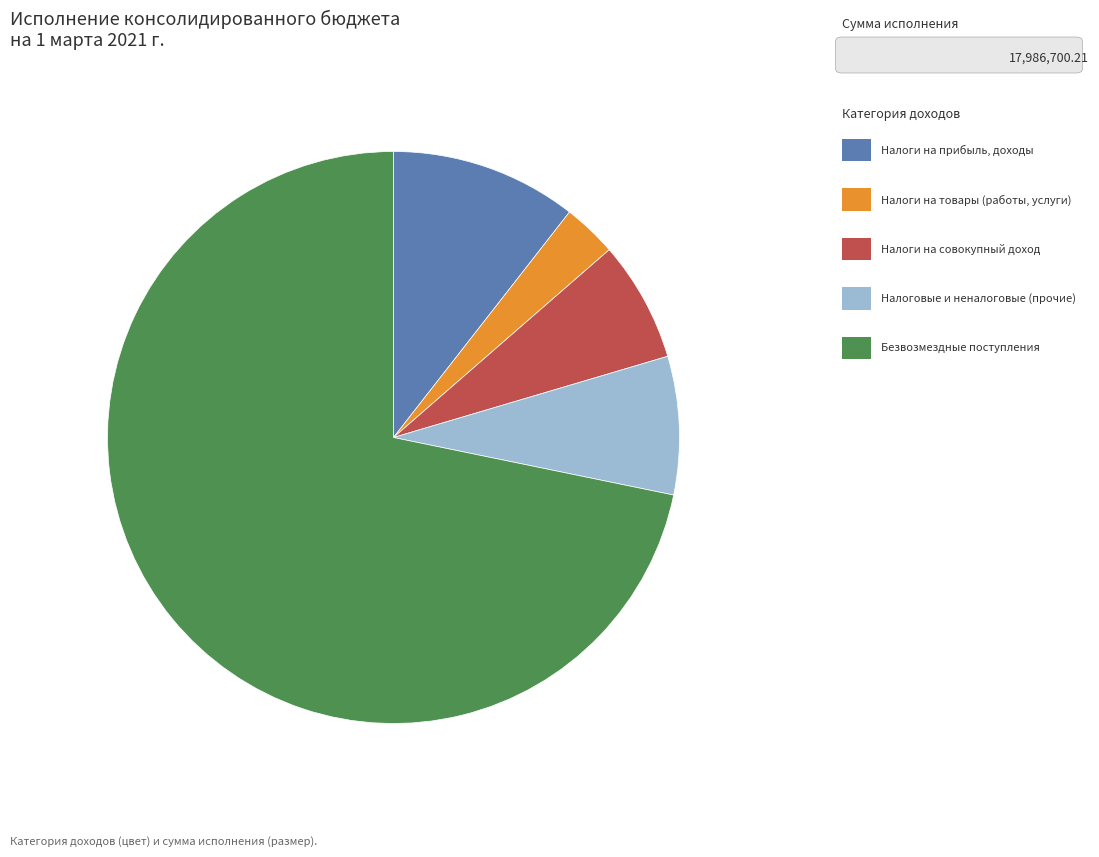

Is there a majority slice in this chart?

Yes